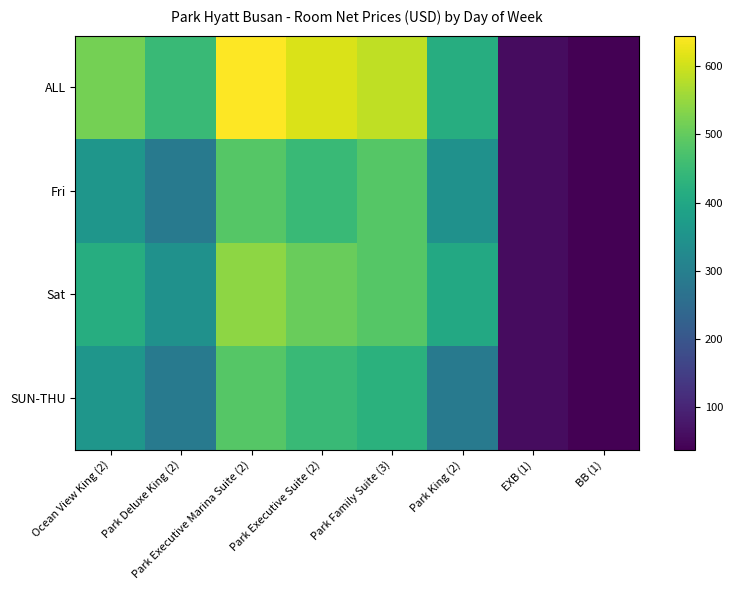

At which category is the sum across all series the highest?

Park Executive Marina Suite (2)